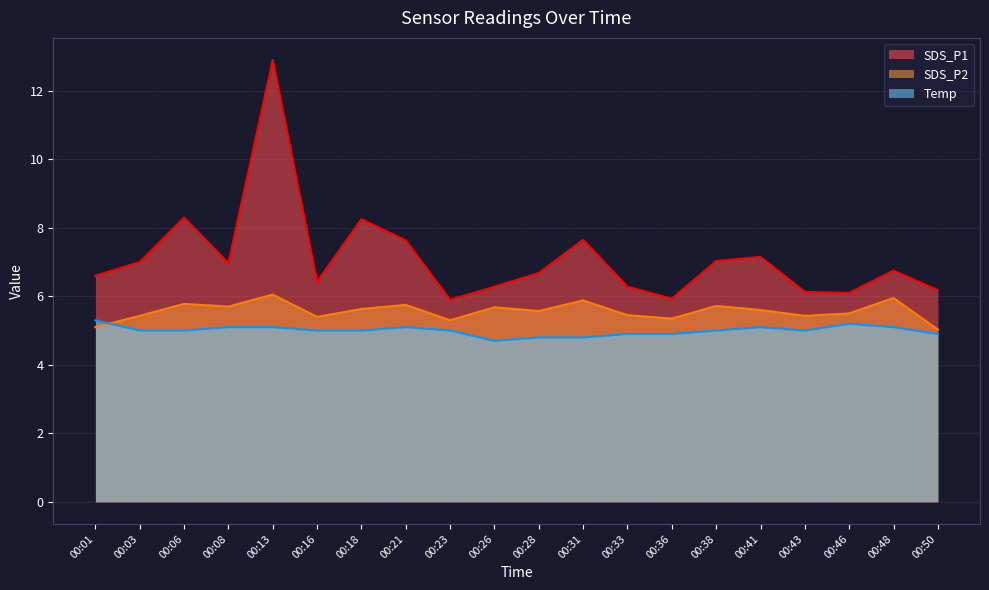

Read the SDS_P2 value at 00:38.

5.7